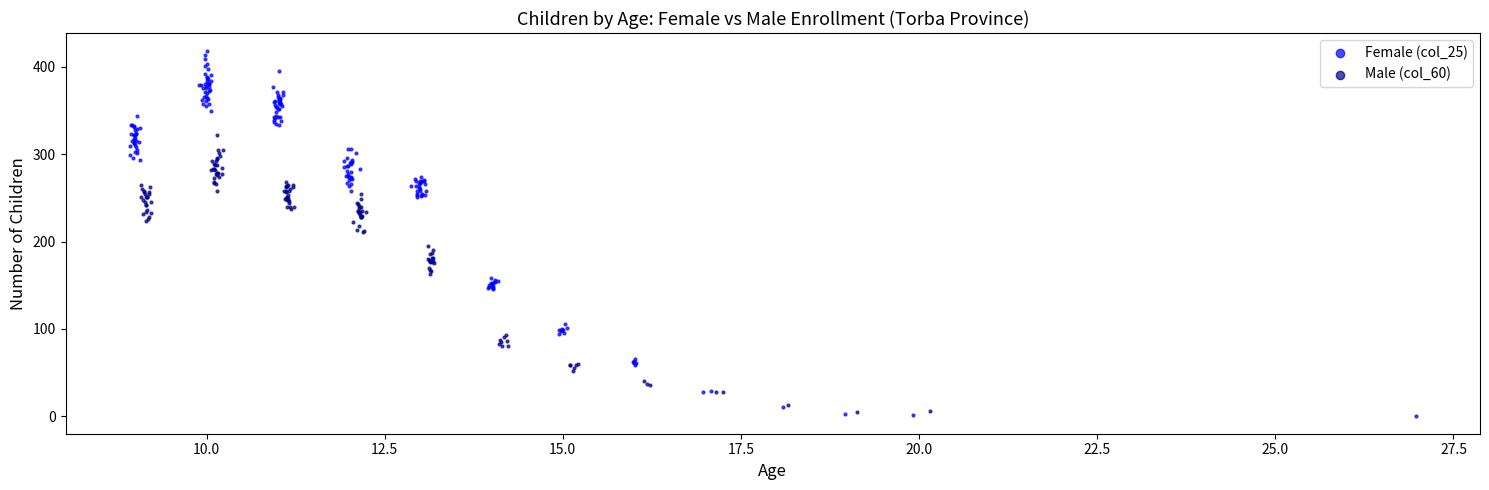

Which series contains the highest Y value?

Female (col_25)